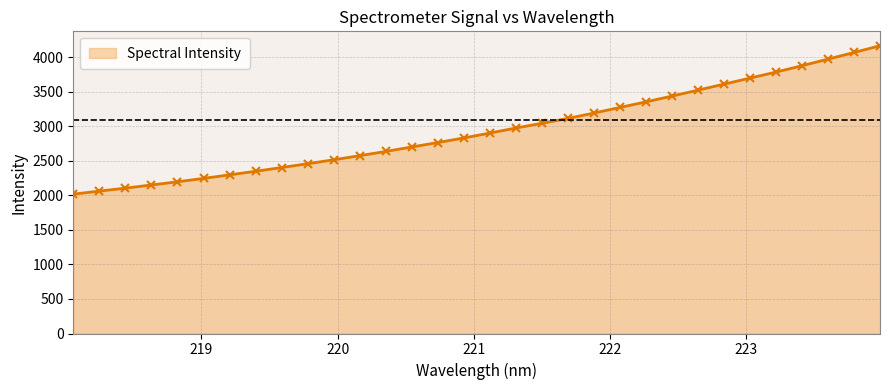

What is the value of the 8th point from the left?

2349.9